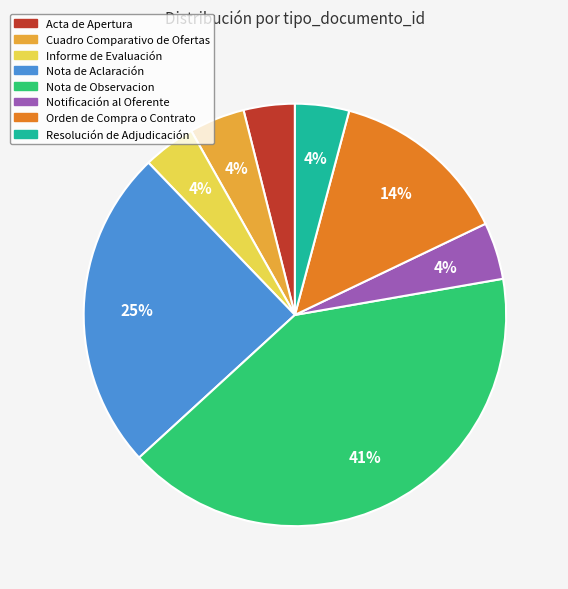

Combined, do Resolución de Adjudicación and Informe de Evaluación account for over 50%?

No